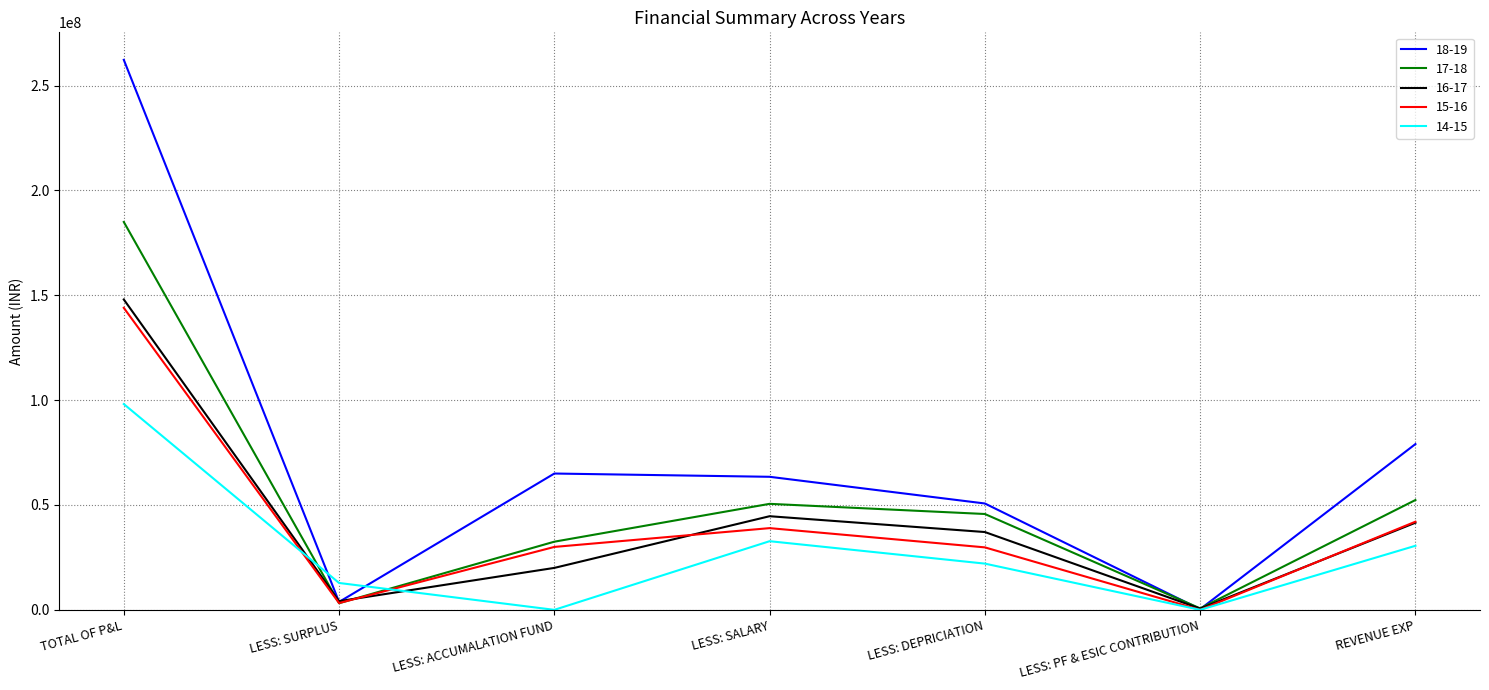

Which series changed the most between LESS: SURPLUS and LESS: PF & ESIC CONTRIBUTION?

14-15